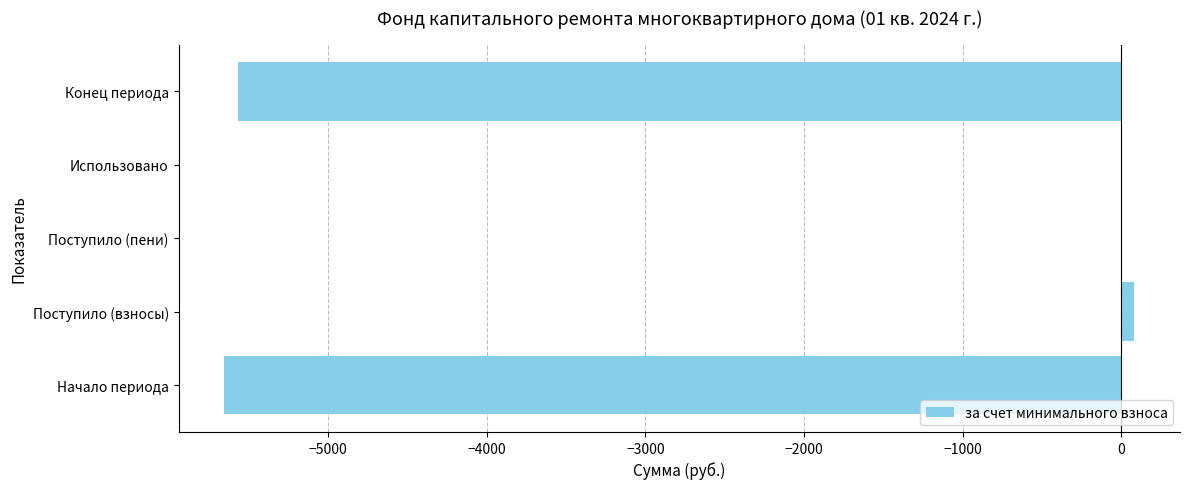

The value at Использовано is -2608.7. True or false?

False